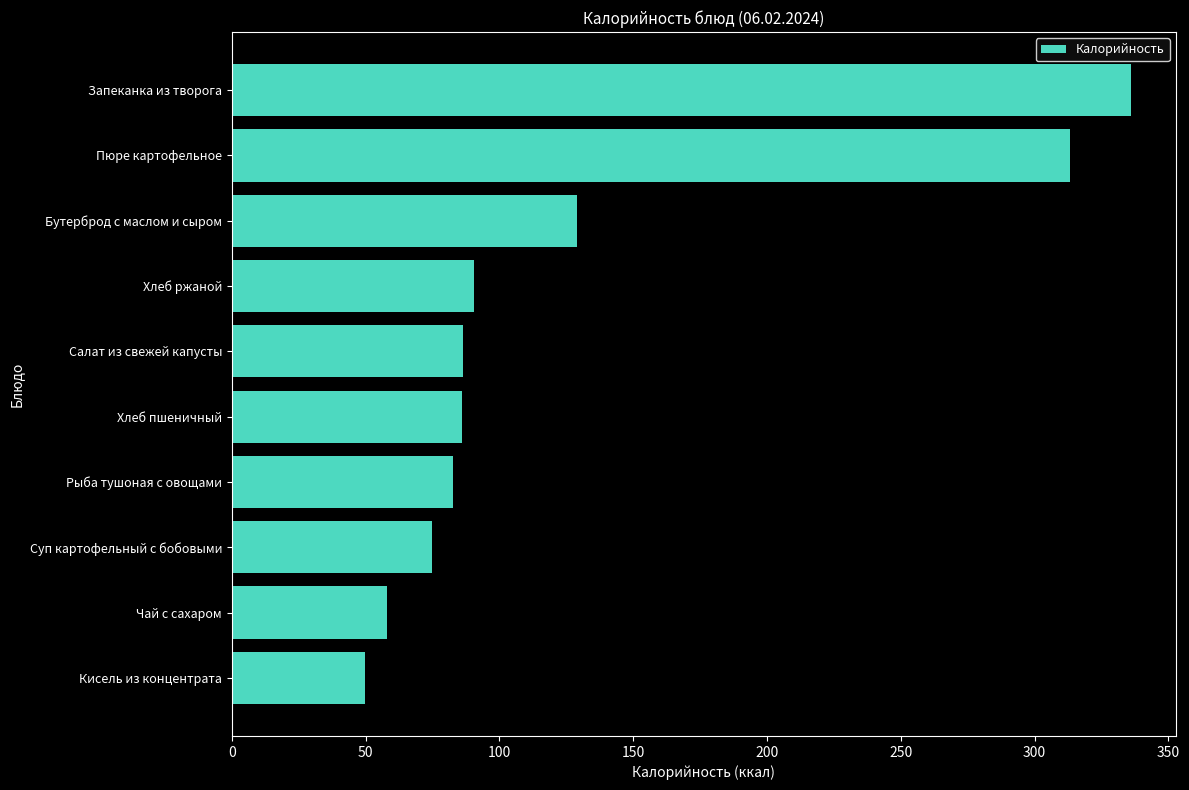

Which category has the highest value across all series?

Запеканка из творога